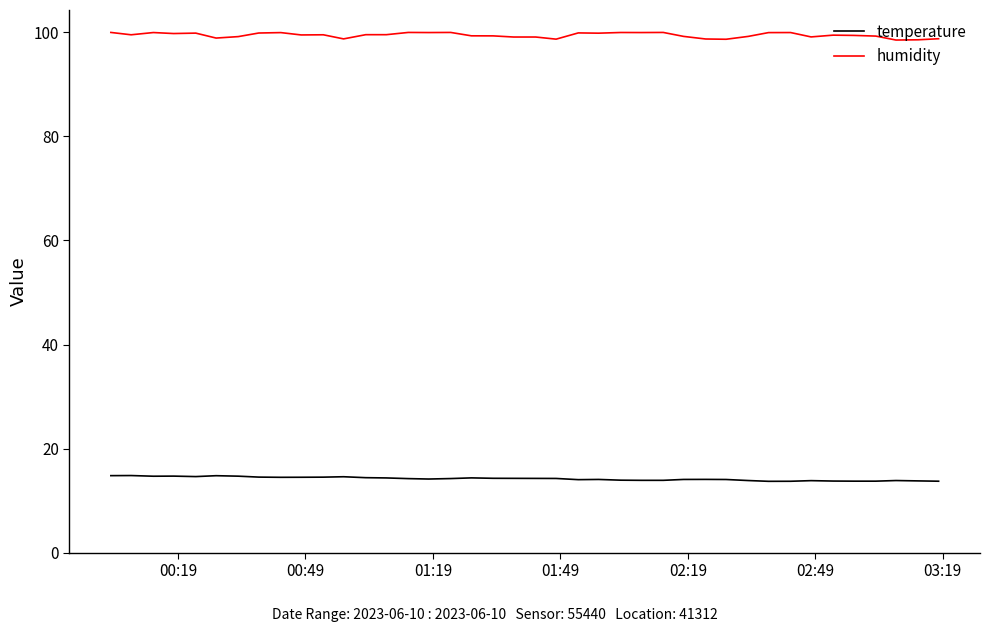

How many distinct data groups are displayed?

2